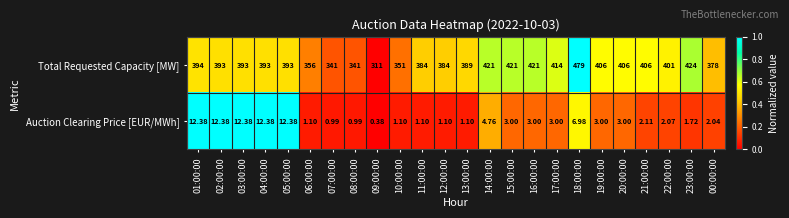

How many data points in Total Requested Capacity [MW] are less than 393?

9